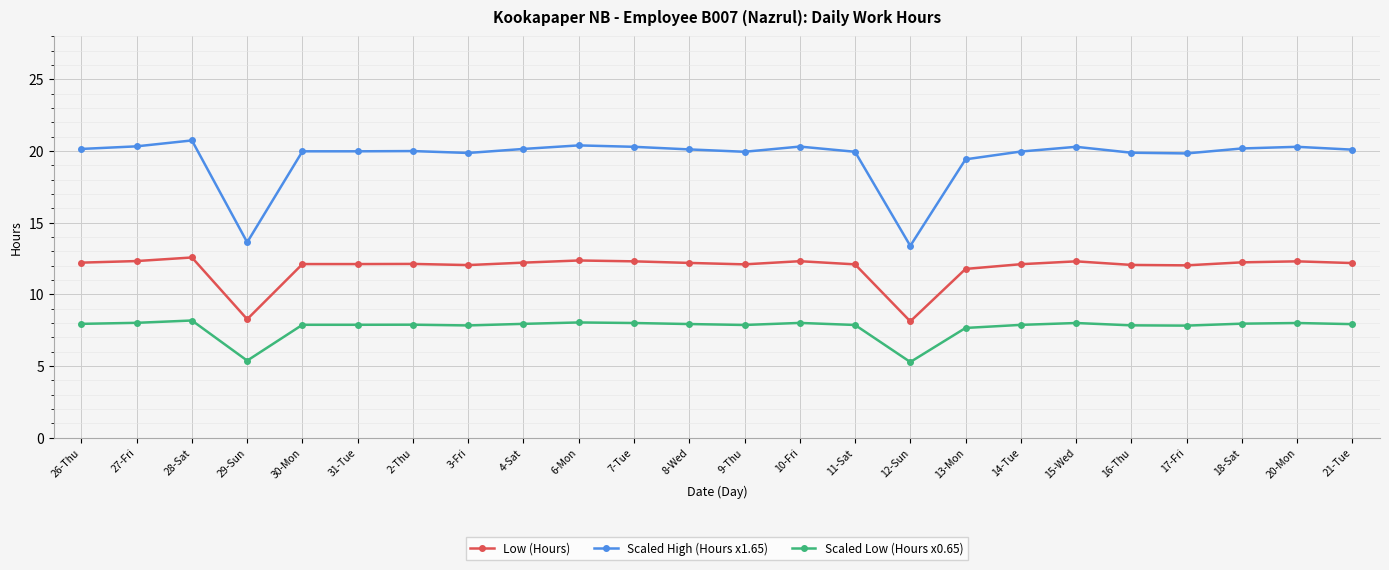

What is the spread (max minus min) of values at 18-Sat?

12.2